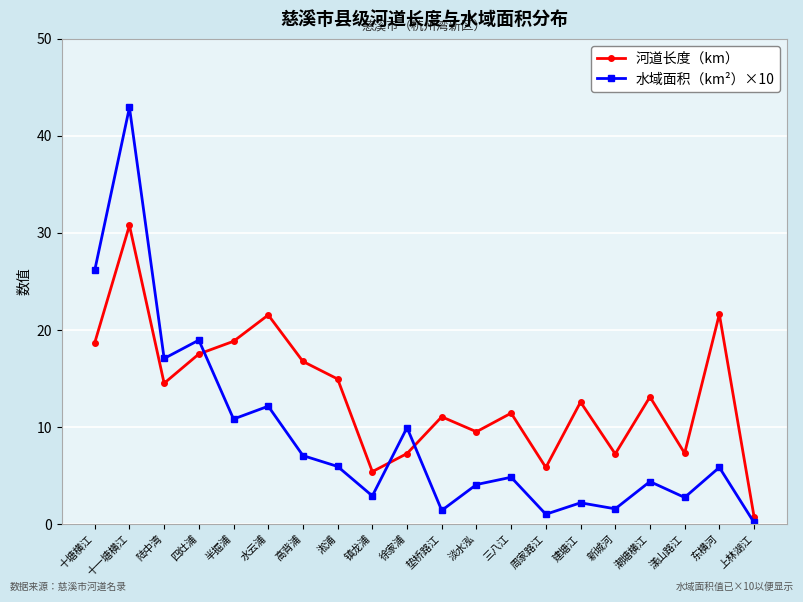

Which series has the largest total across all categories?

河道长度（km）